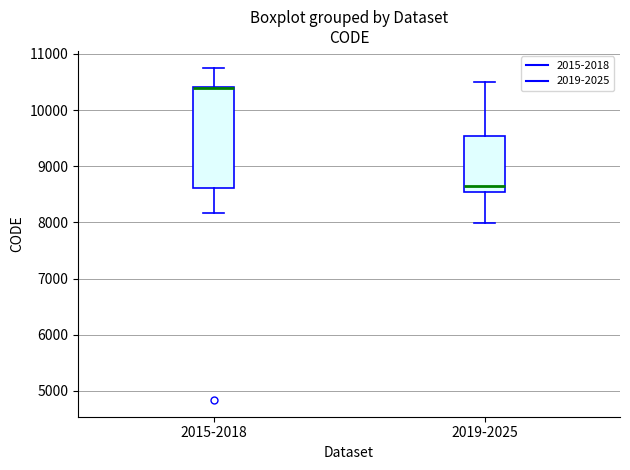

Reading left to right, read every box against the y-axis: the position of its median line, the range the box covers, and the ends of its whiskers. The values are not printed on the chart, so give them approximately, as read against the axis.

2015-2018: median 10400 (drawn on the box's upper edge), box 8600 to 10400, whiskers 8200 to 10800
2019-2025: median 8600, box 8500 to 9500, whiskers 8000 to 10500